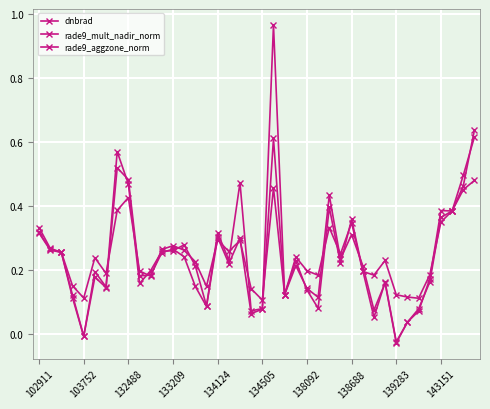

Does the chart have visible grid lines?

Yes